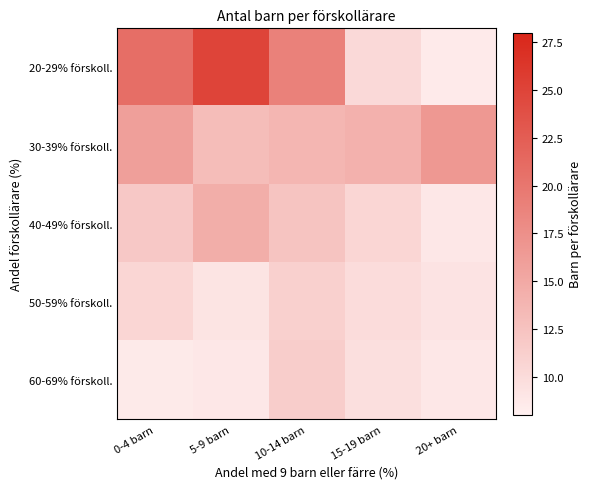

Which series has the largest range (max minus min)?

20-29% förskoll.